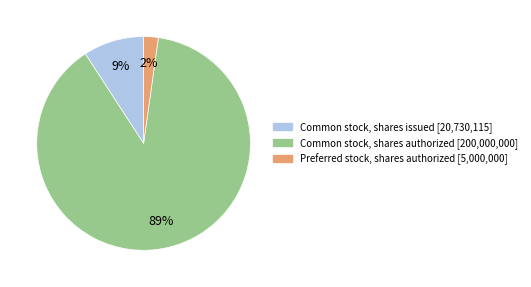

The Common stock, shares issued slice represents 2% of the pie. True or false?

False